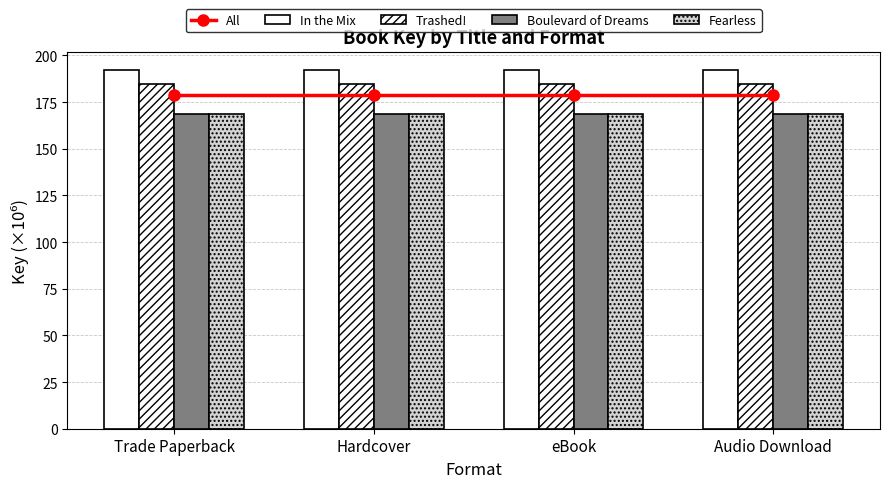

What position from the left is Trade Paperback?

1